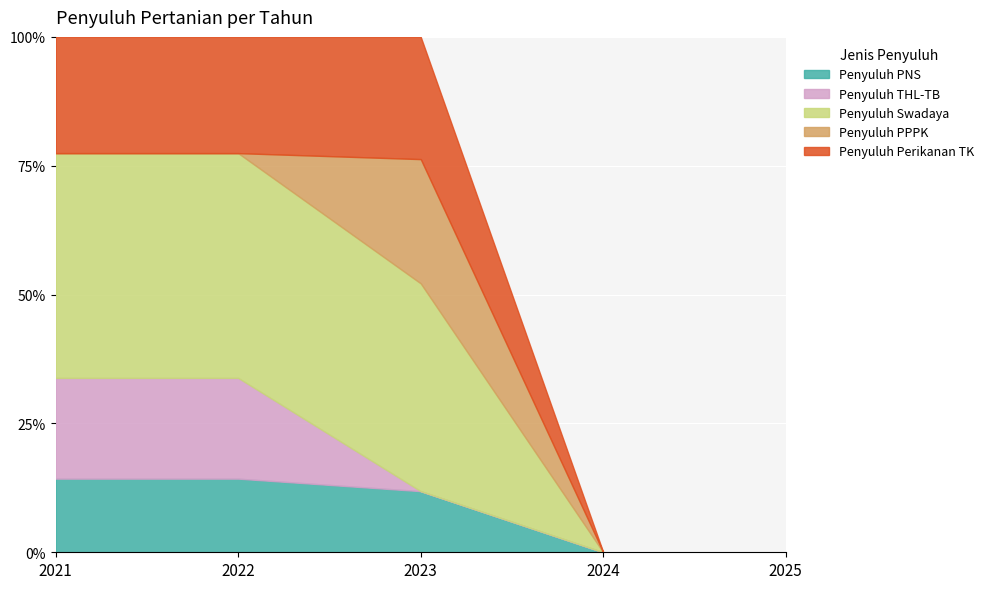

Which series has the largest total across all categories?

Penyuluh Swadaya